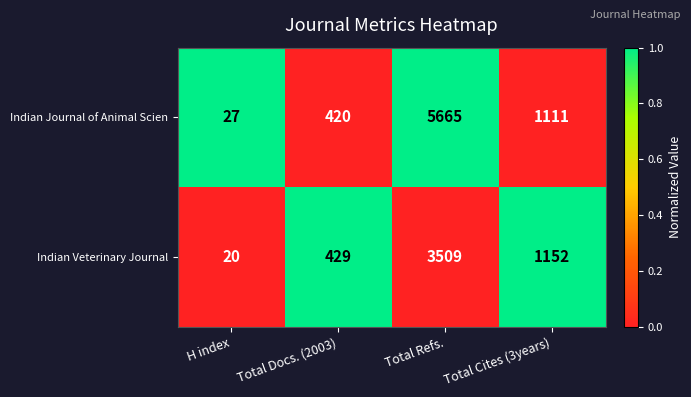

Rank the series at Total Cites (3years) from lowest to highest value.

Indian Journal of Animal Scien, Indian Veterinary Journal